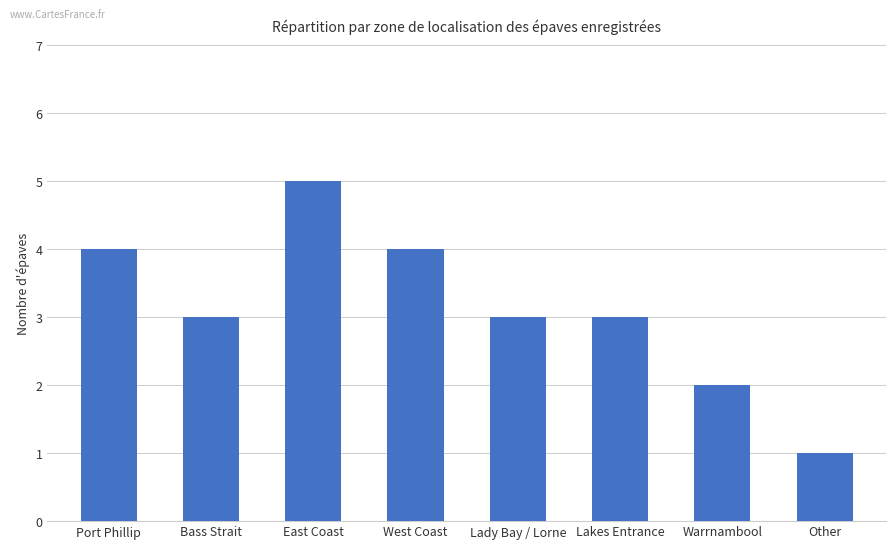

What is the difference between the maximum and minimum values?

4